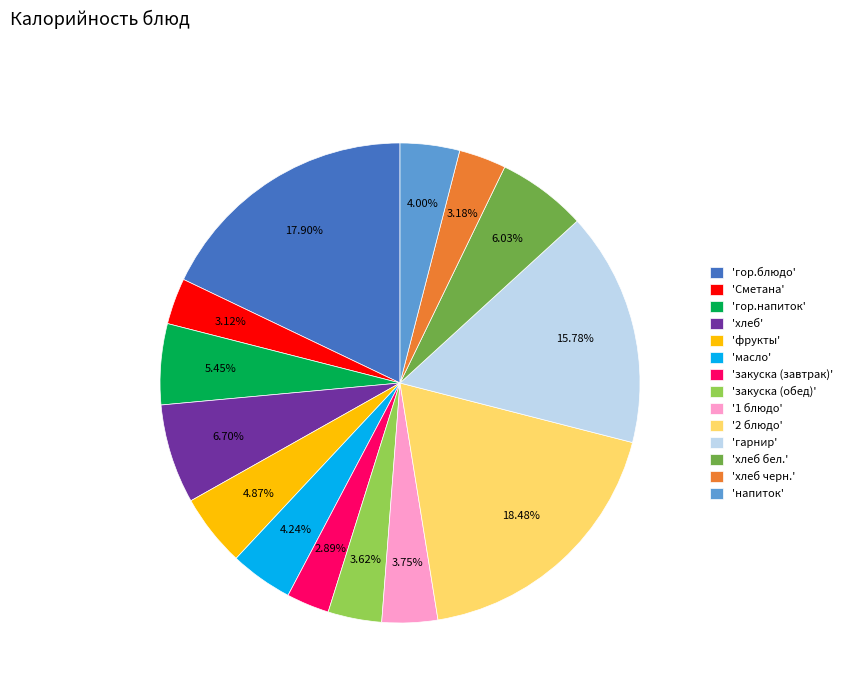

Does any single category account for the majority?

No